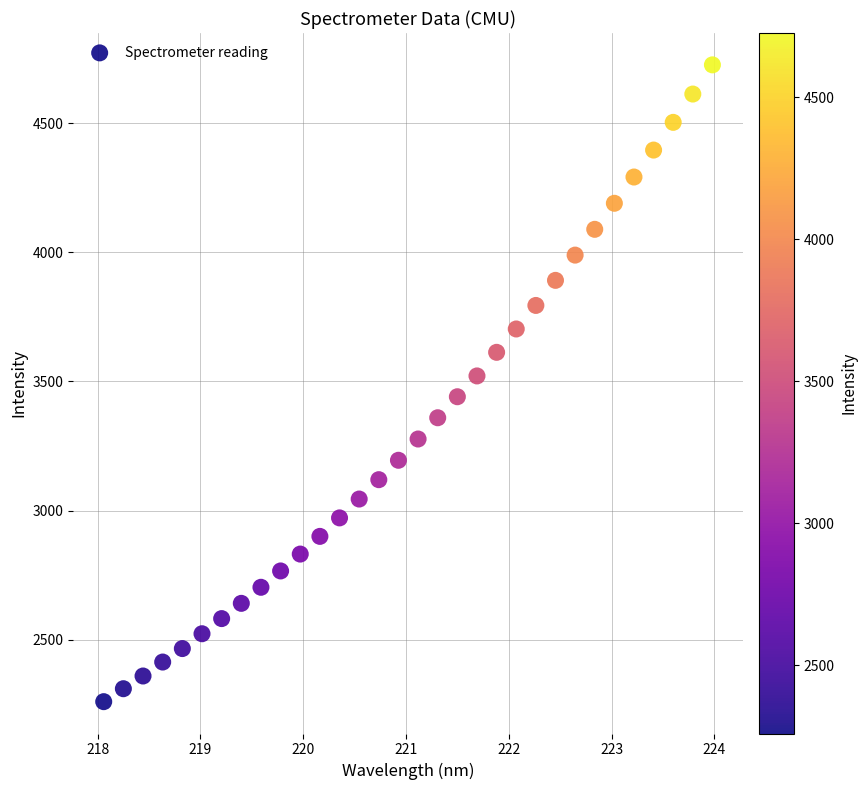

What is the range of Y values (max minus min)?

2465.8